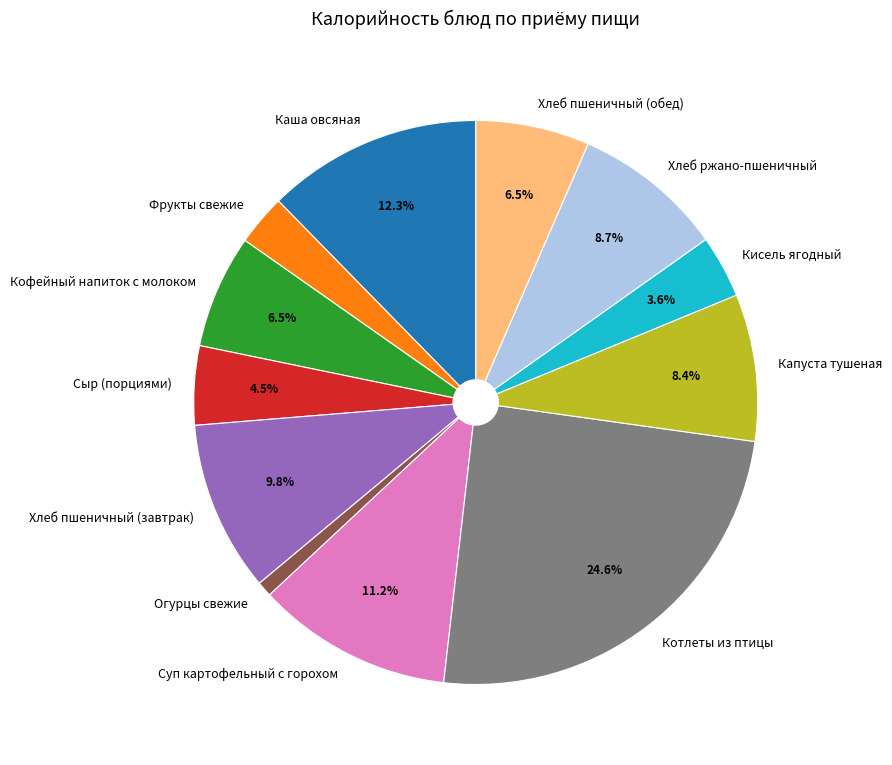

Is there any slice that represents more than half of the pie?

No